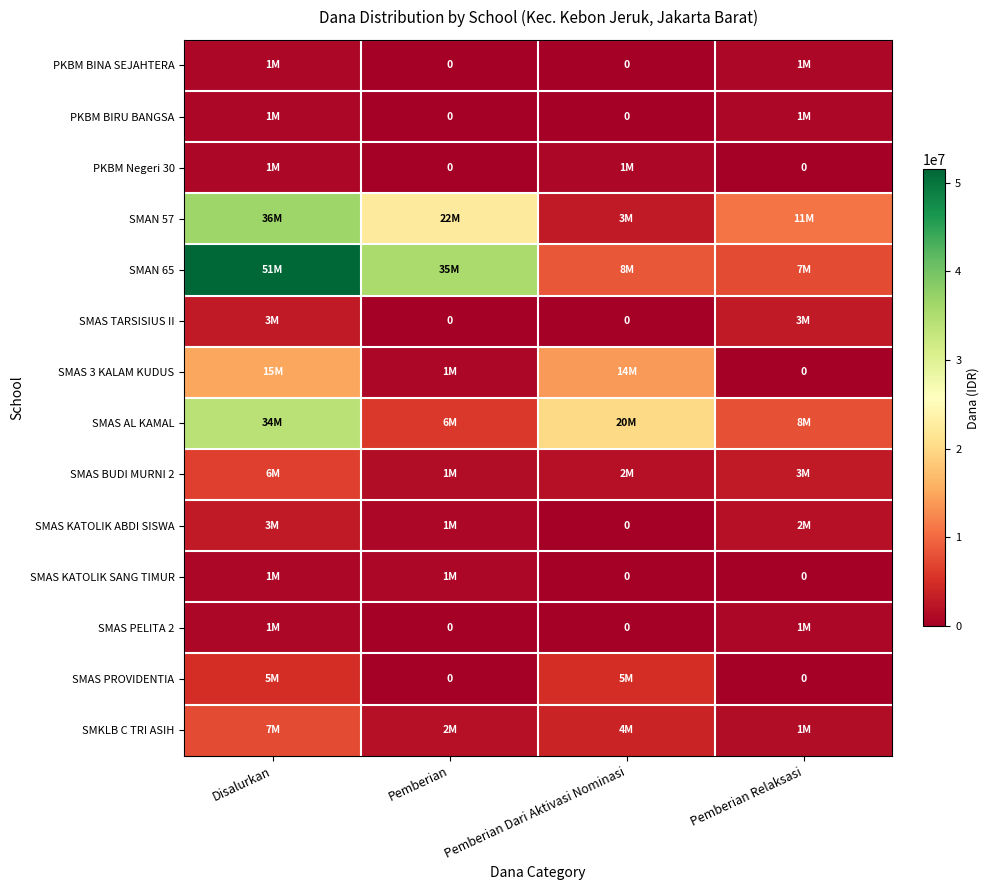

What is the difference between the maximum and minimum values in the SMAS BUDI MURNI 2 series?

5000000